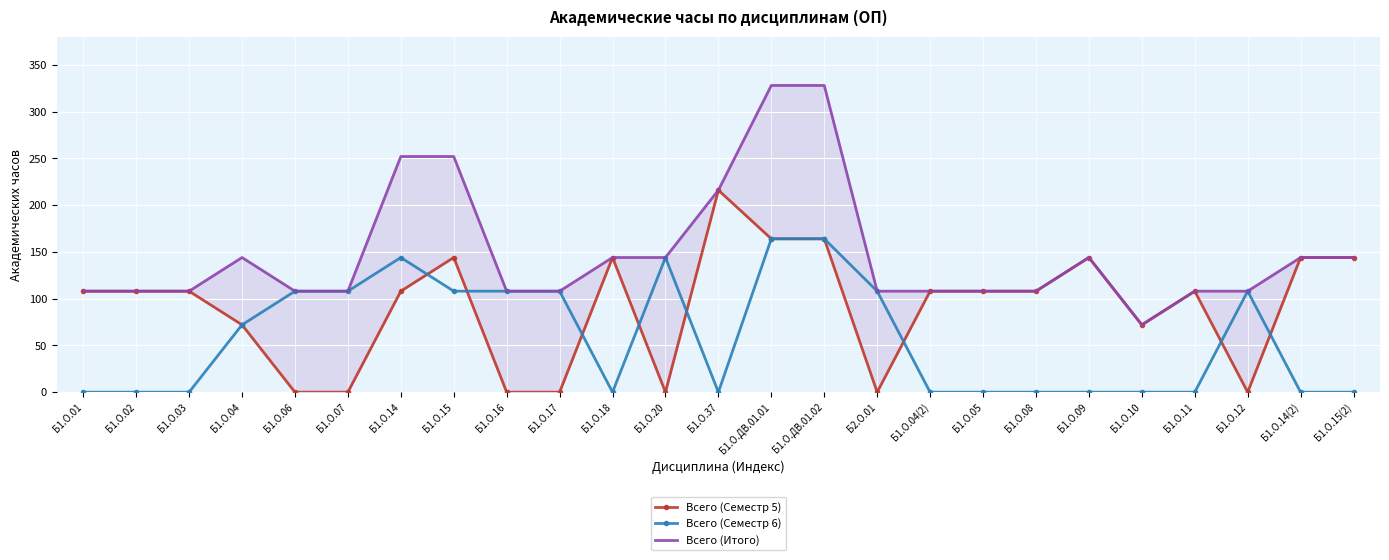

True or false: Всего (Семестр 6) has more than 1 points higher than both neighbors.

True